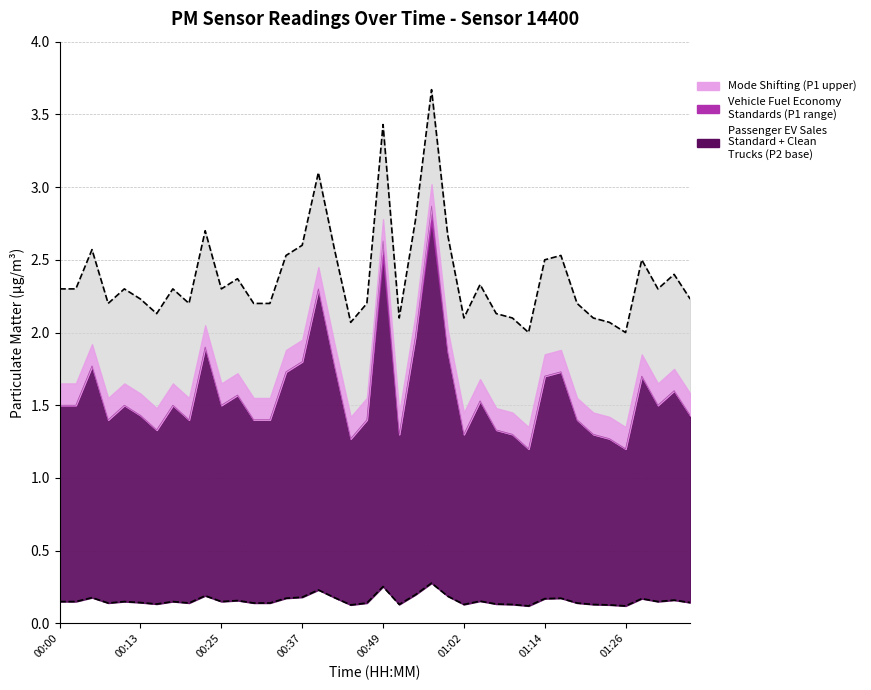

Rank the series by their maximum value, from highest to lowest.

P1, P2